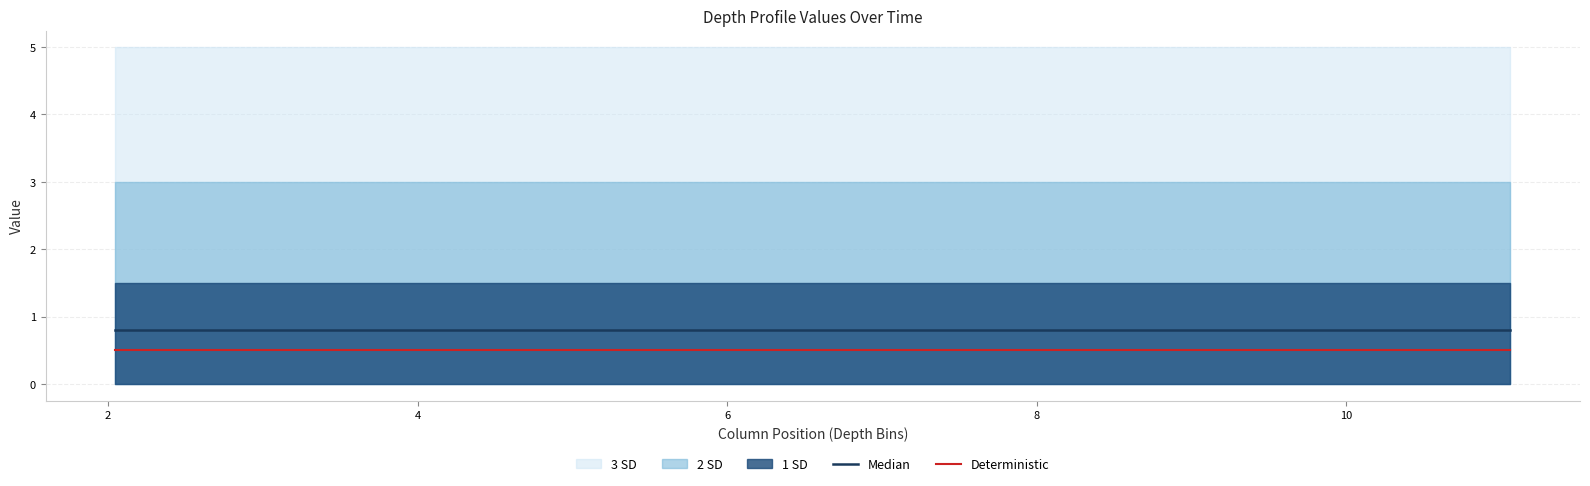

True or false: Median and Deterministic cross at least once.

False